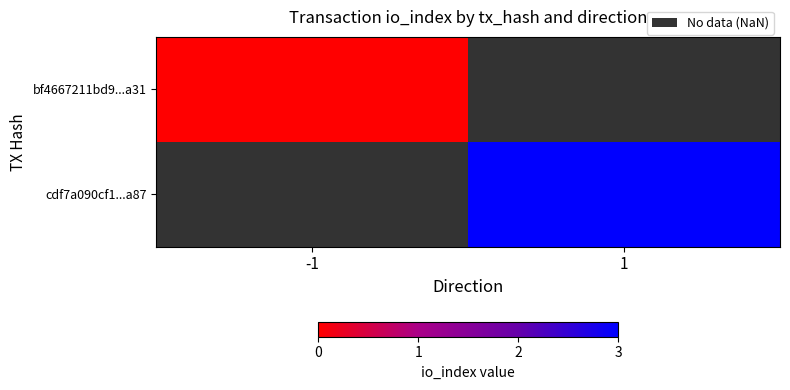

Which label corresponds to the smallest value in the chart?

-1